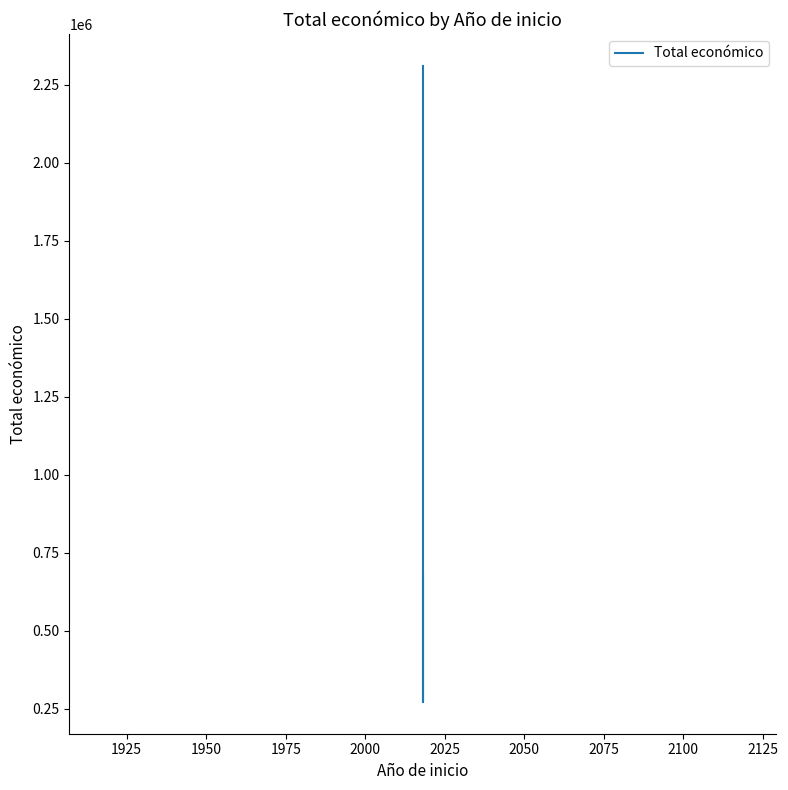

What is the difference between the second highest and second lowest values?

344424